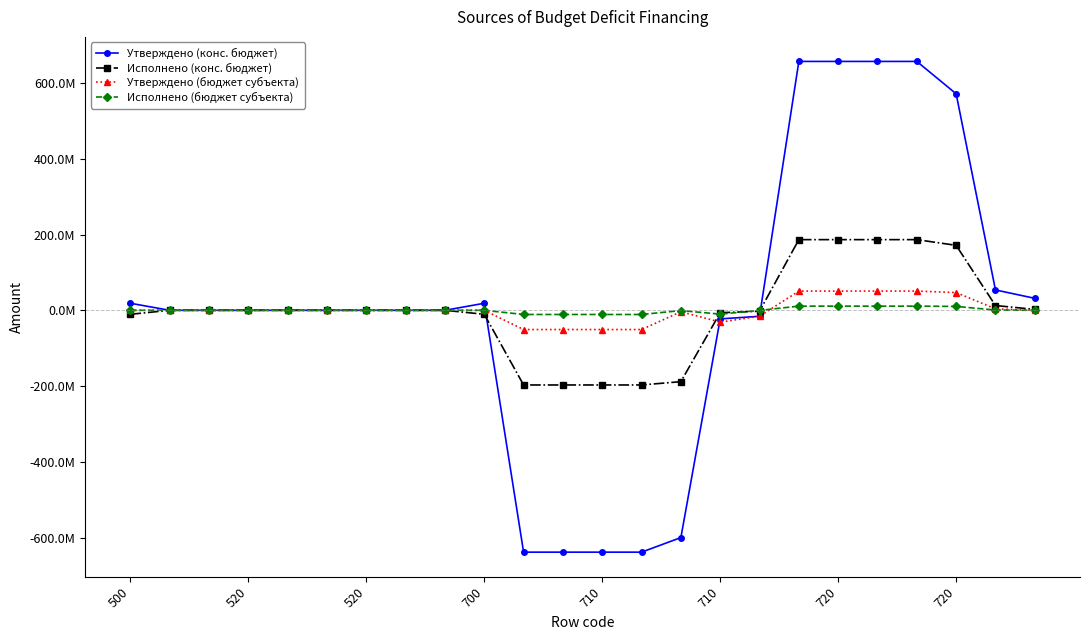

What are all the series names shown in the legend?

Утверждено (конс. бюджет), Исполнено (конс. бюджет), Утверждено (бюджет субъекта), Исполнено (бюджет субъекта)